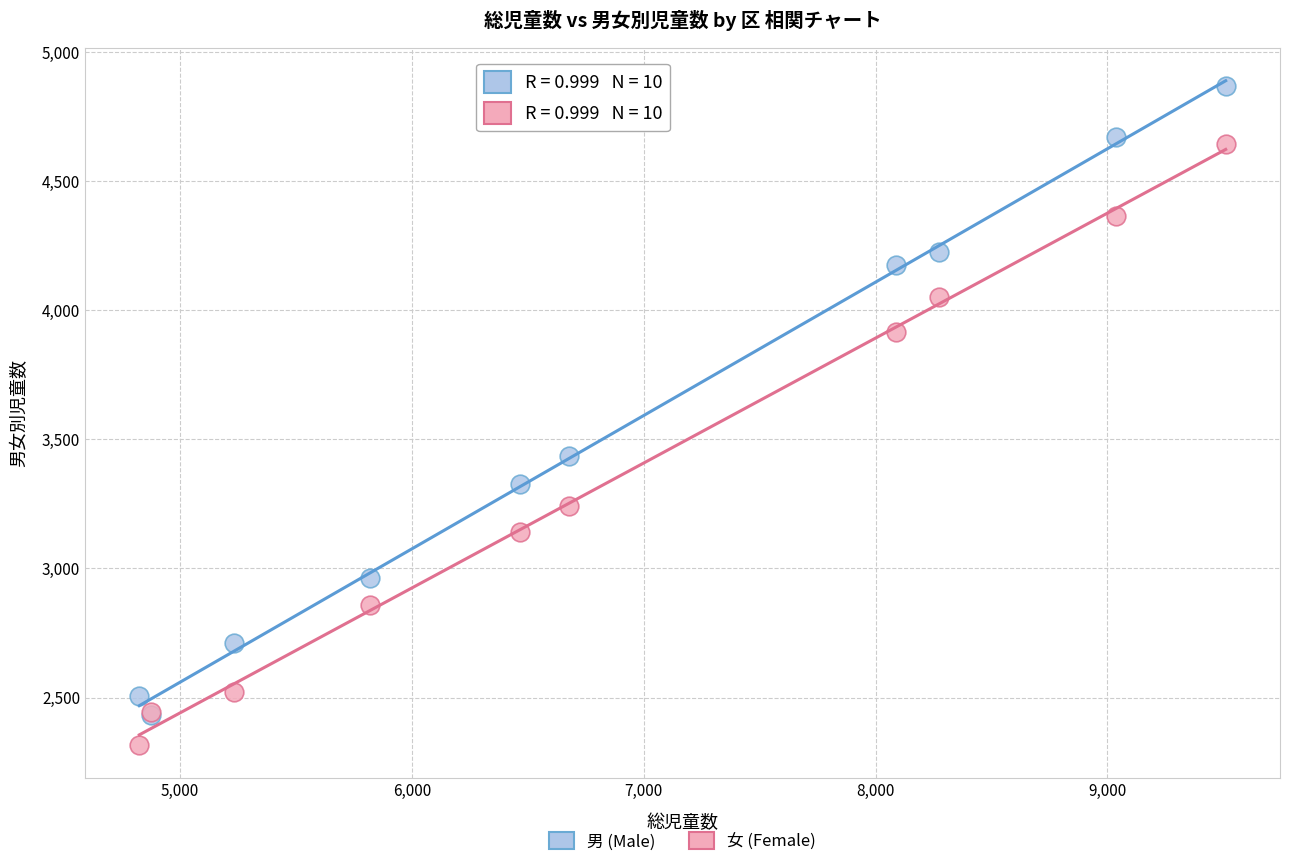

Which series has the largest Y range (max minus min)?

男 (Male)